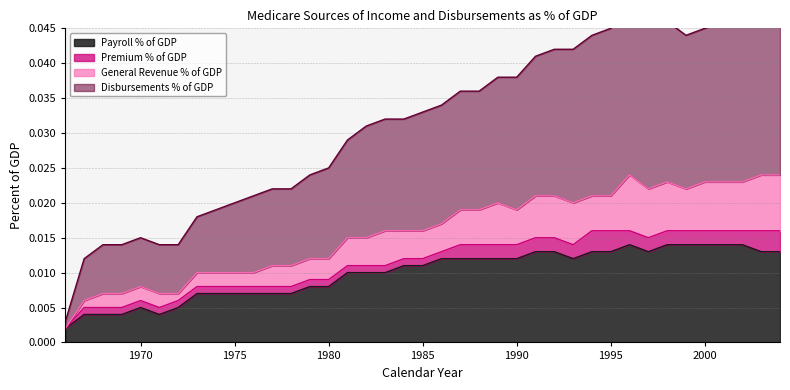

True or false: Payroll % of GDP has more than 0 interior local peaks.

True